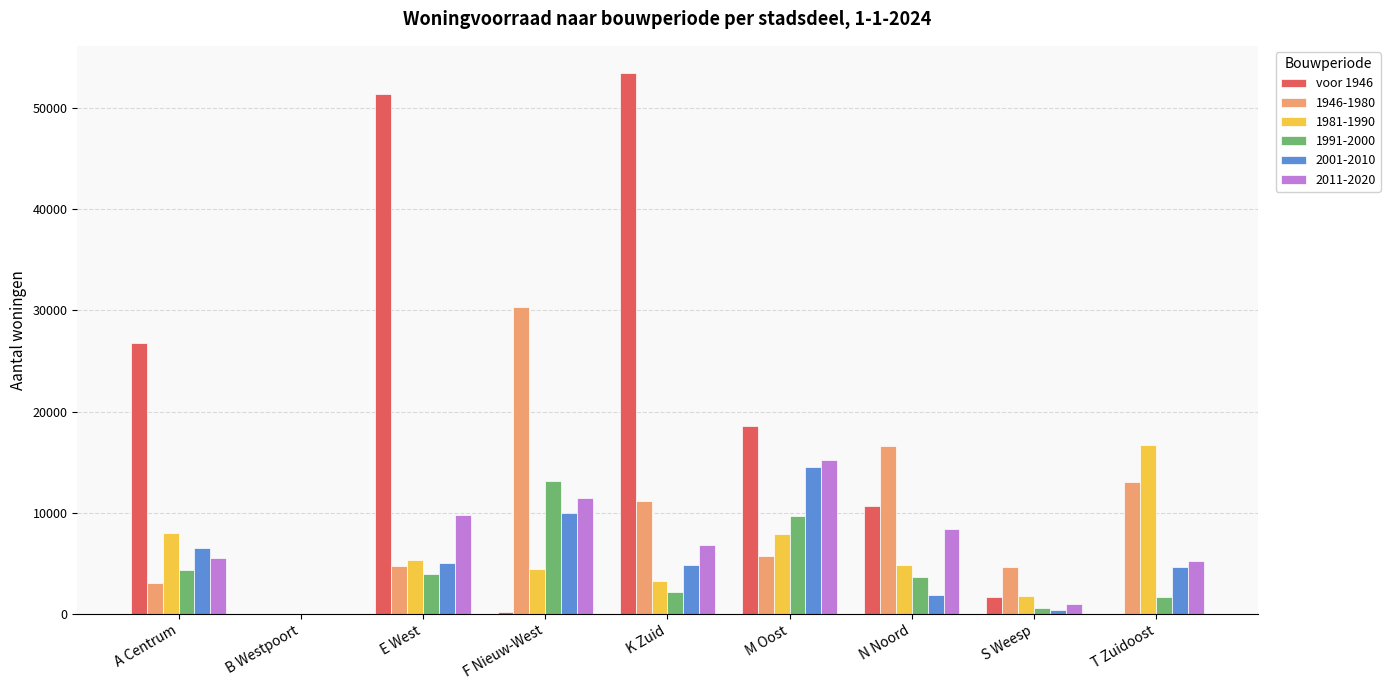

Is it true that 1991-2000 equals 13104 at F Nieuw-West?

True